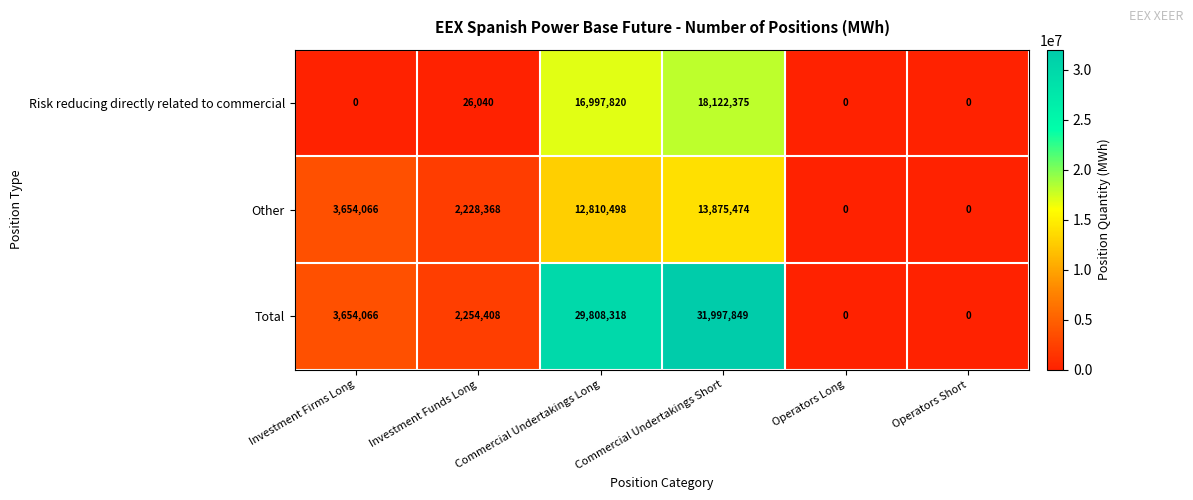

Which category has the highest value across all series?

Commercial Undertakings Short